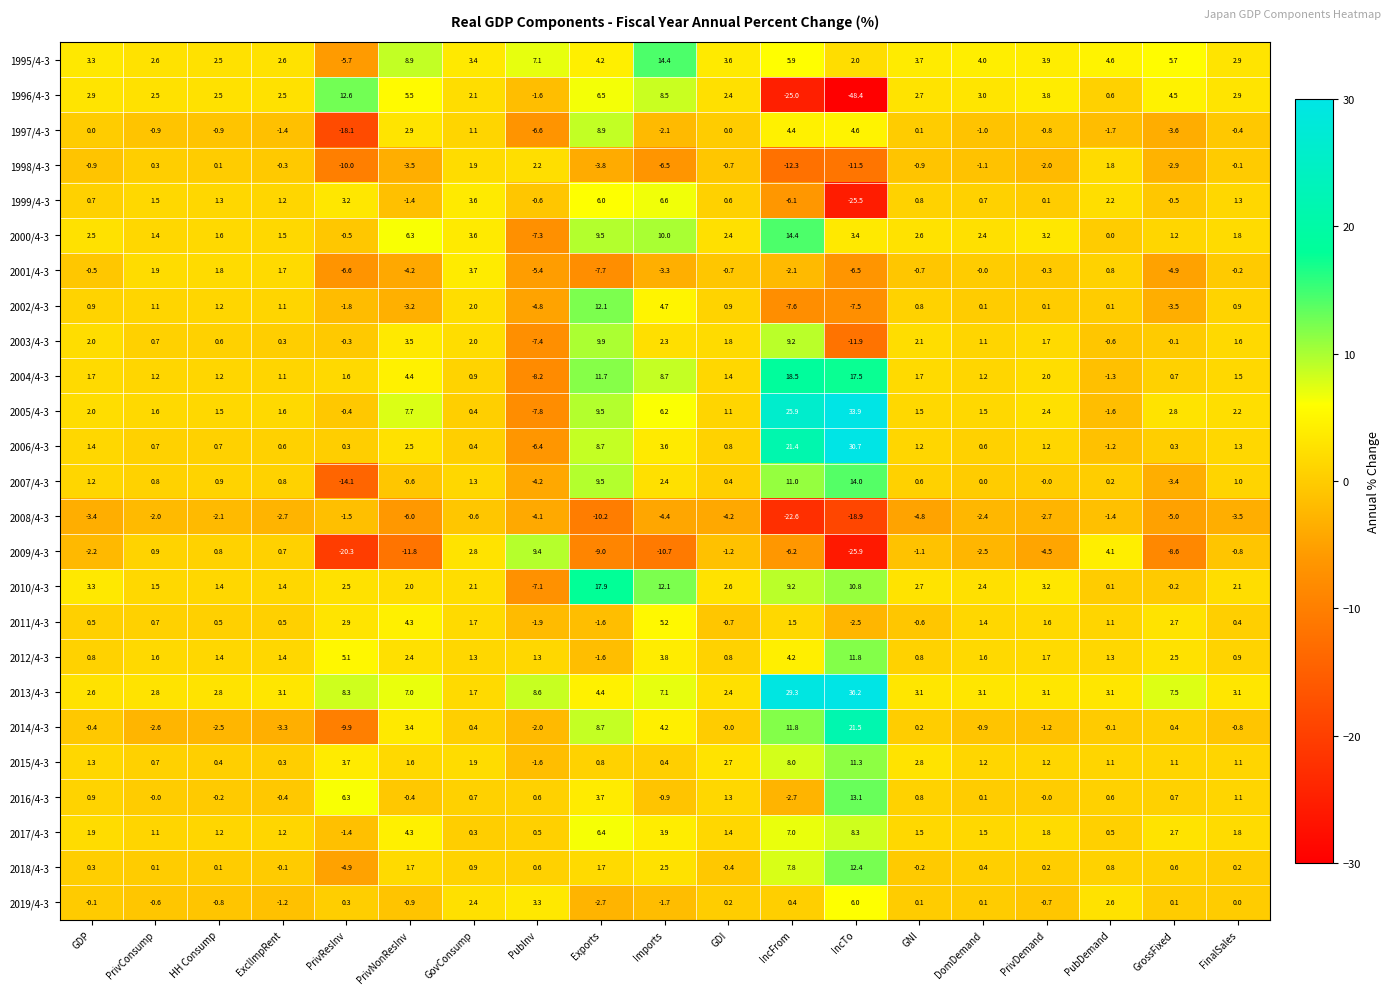

What is the difference between the second highest and second lowest values in the 2008/4-3 series?

17.5